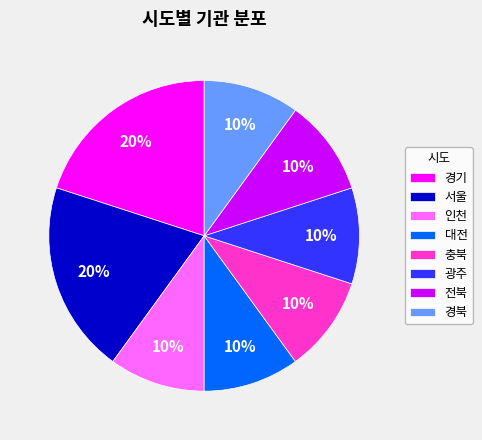

True or false: 대전 accounts for 15% of the total.

False